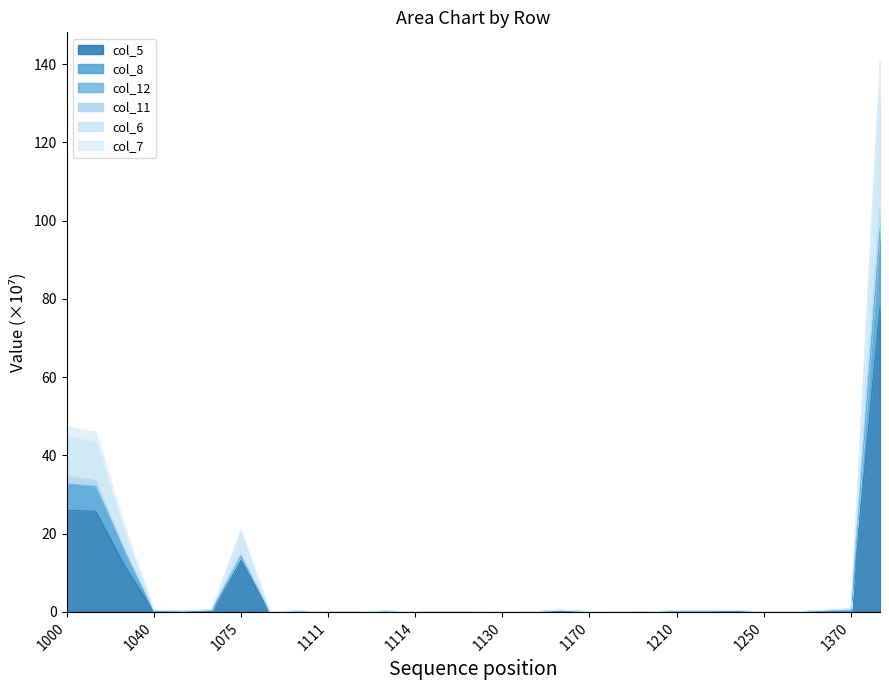

Where is col_5 nearest to the value 38?

1000